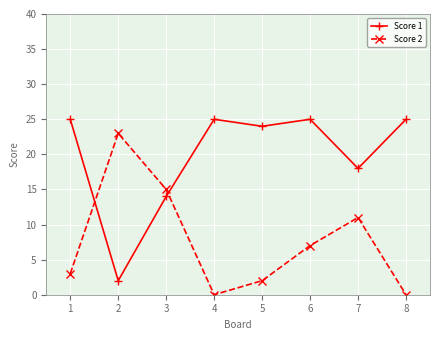

True or false: Score 2 and Score 1 intersect in this chart.

True